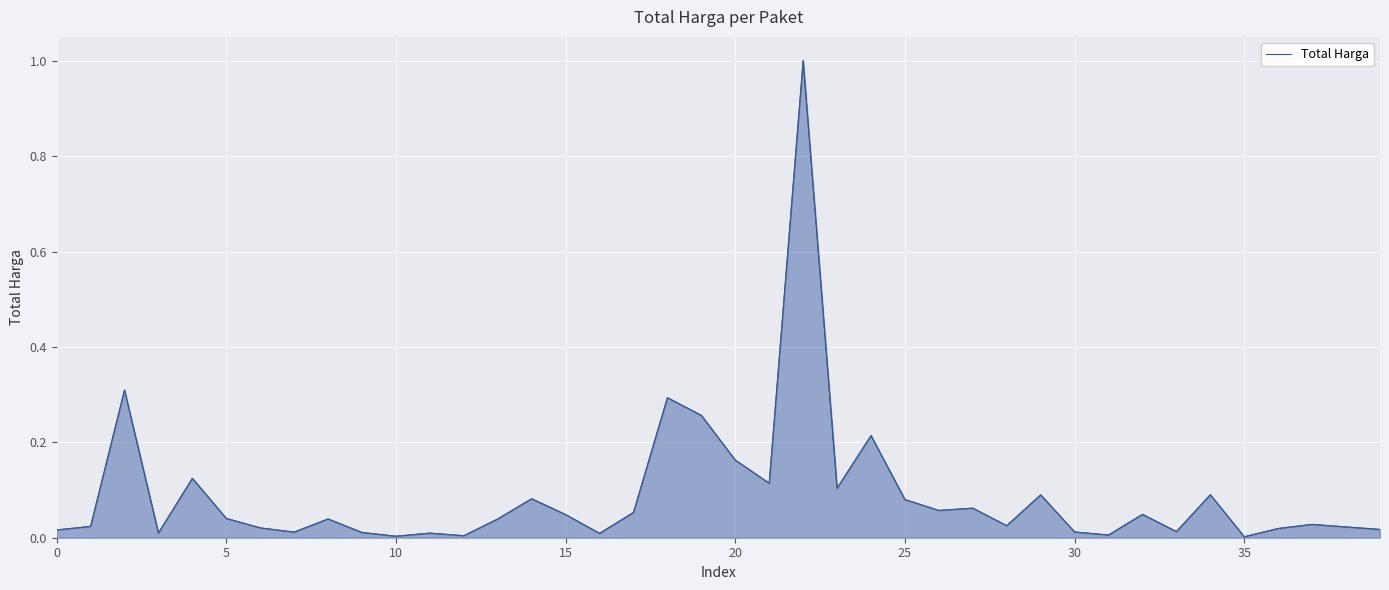

Which category has the lowest value across all series?

35